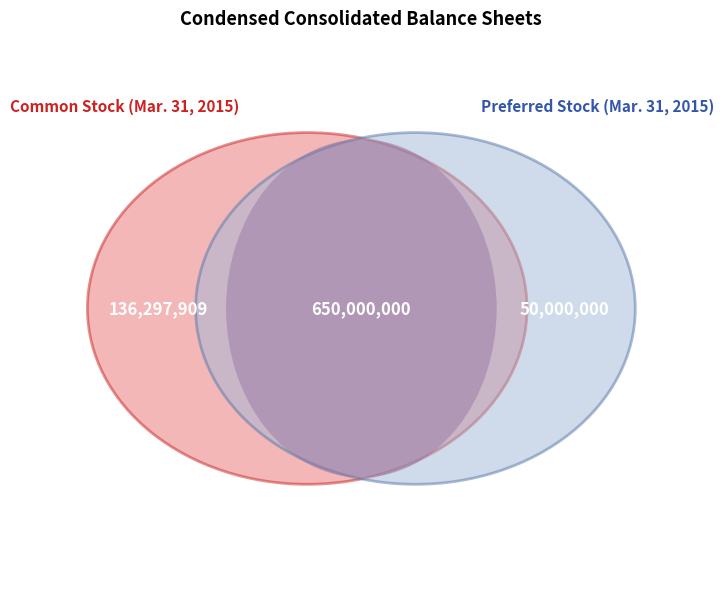

To the nearest percent, what is the difference between the Preferred stock, shares authorized and Common stock, shares authorized slice percentages?

72%